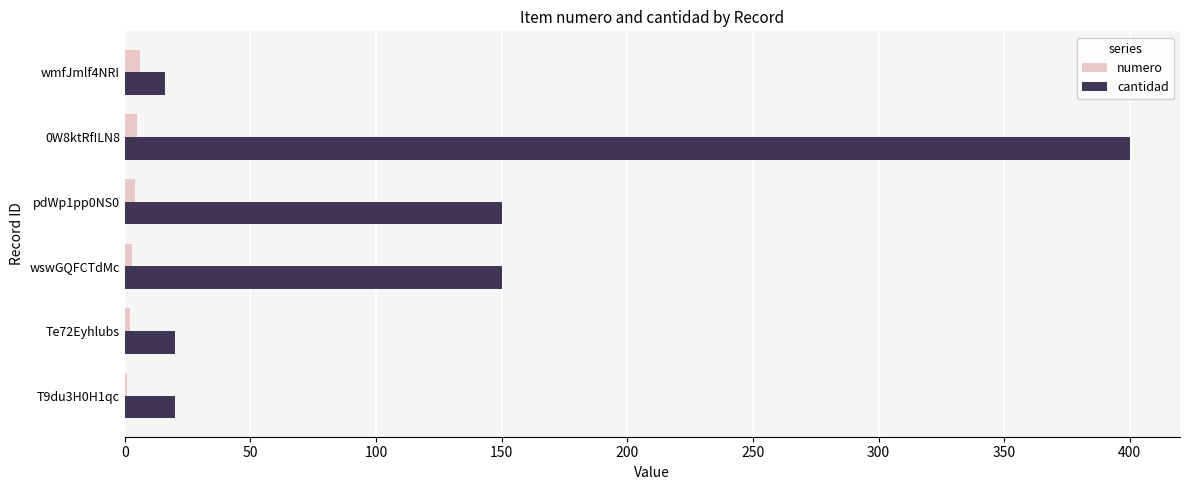

What is the maximum value for numero?

6